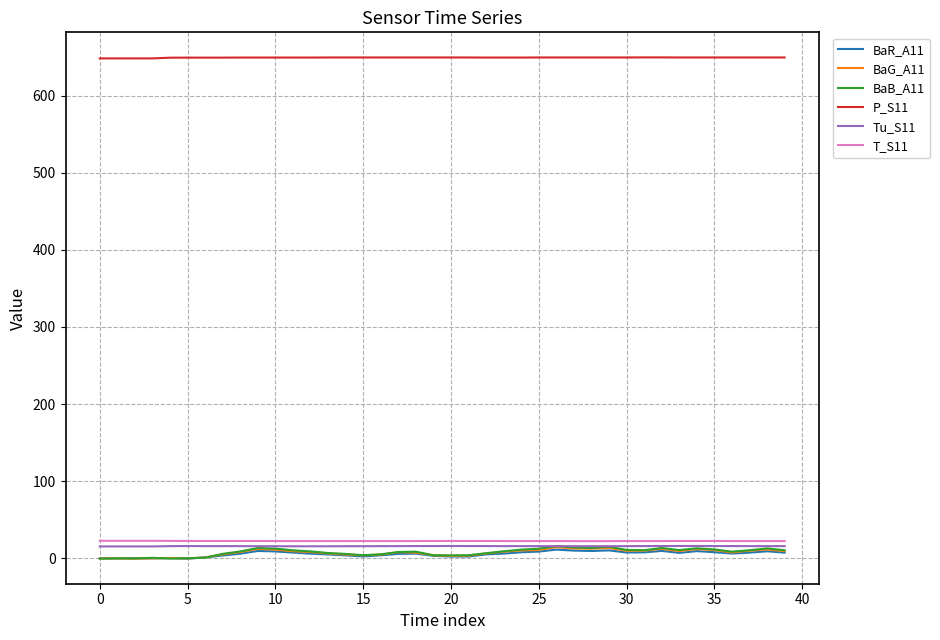

Which series has the largest total across all categories?

P_S11